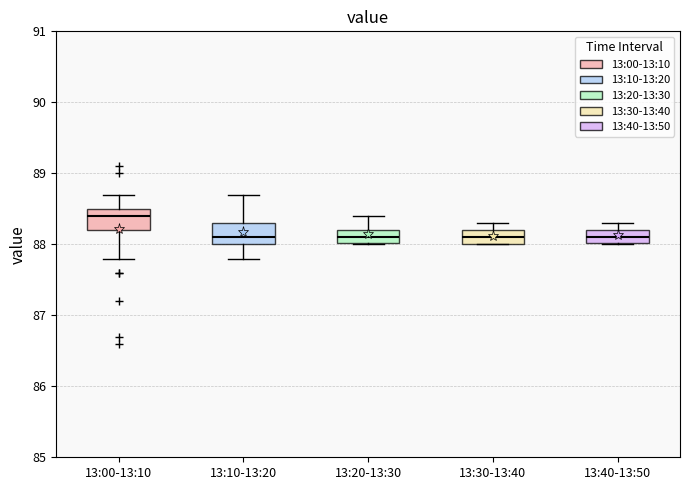

Reading left to right, transcribe this box plot: for each box, give where its median line is, the range the box spans, and where its two whiskers end, as read against the y-axis. The values are not printed on the chart, so give them approximately, as read against the axis.

13:00-13:10: median 88.4, box 88.2 to 88.5, whiskers 87.8 to 88.7
13:10-13:20: median 88.1, box 88.0 to 88.3, whiskers 87.8 to 88.7
13:20-13:30: median 88.1, box 88.0 to 88.2, whiskers 88.0 to 88.4
13:30-13:40: median 88.1, box 88.0 to 88.2, whiskers 88.0 to 88.3
13:40-13:50: median 88.1, box 88.0 to 88.2, whiskers 88.0 to 88.3